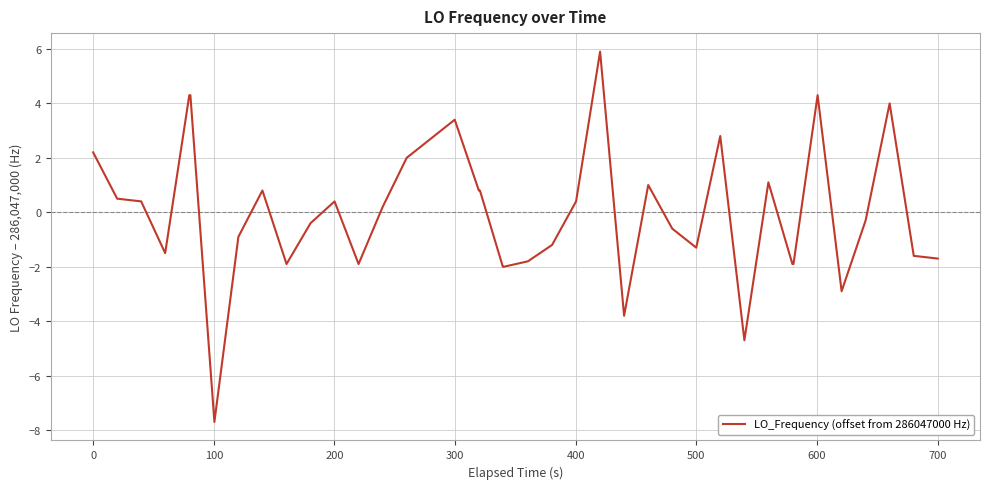

What is the difference between the maximum and minimum values?

13.6